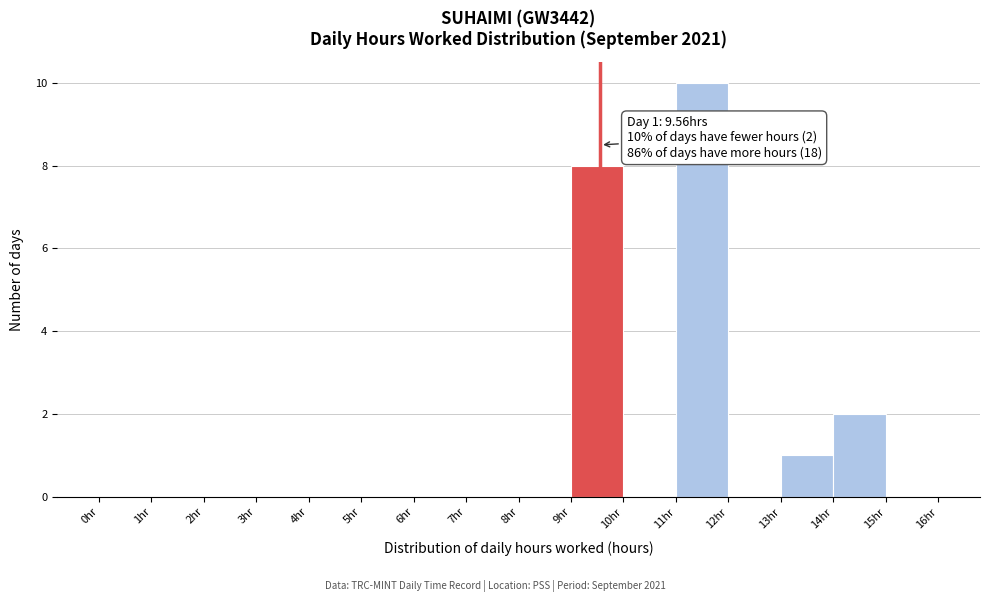

Which range on the x-axis has the tallest bar?

11 to 12